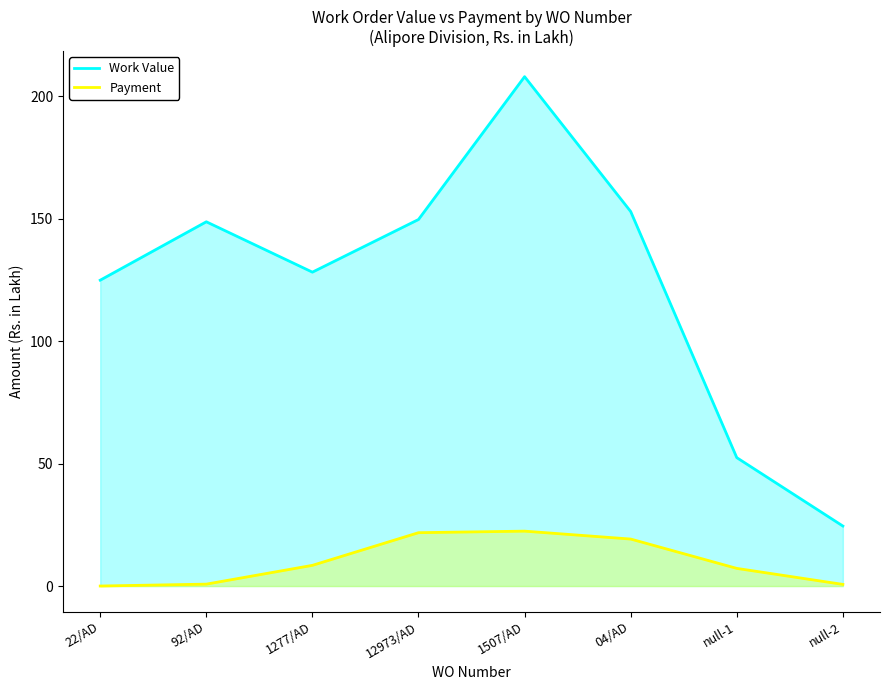

At 04/AD, list the series in order from largest to smallest.

Work Value, Payment